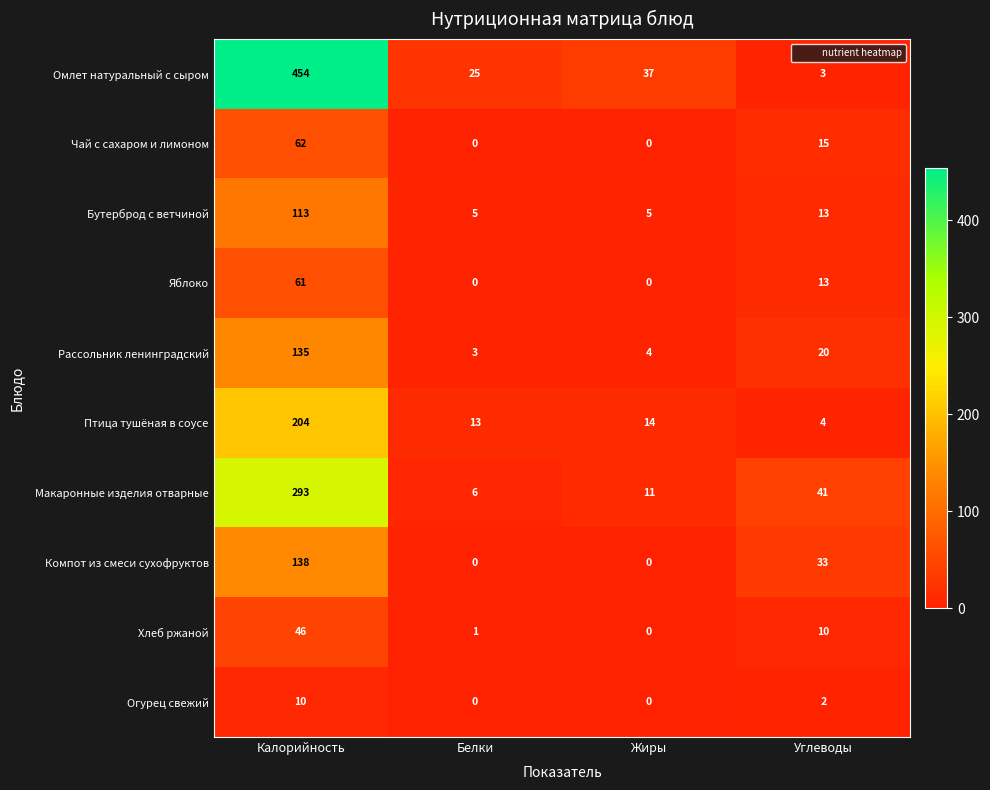

How many series are shown in this chart?

10